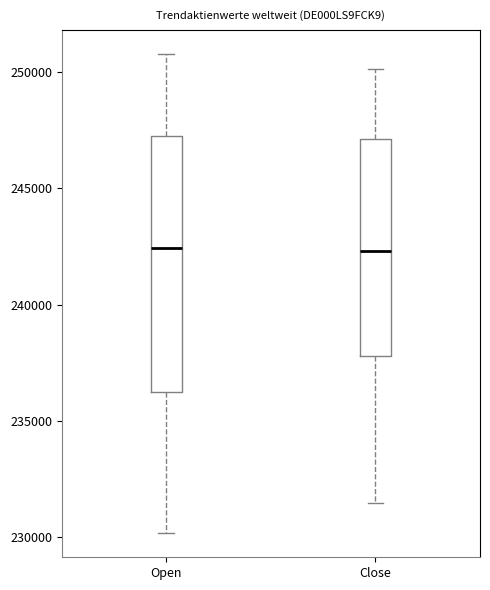

Reading left to right, read every box against the y-axis: the position of its median line, the range the box covers, and the ends of its whiskers. The values are not printed on the chart, so give them approximately, as read against the axis.

Open: median 242500, box 236000 to 247000, whiskers 230000 to 251000
Close: median 242500, box 238000 to 247000, whiskers 231500 to 250000